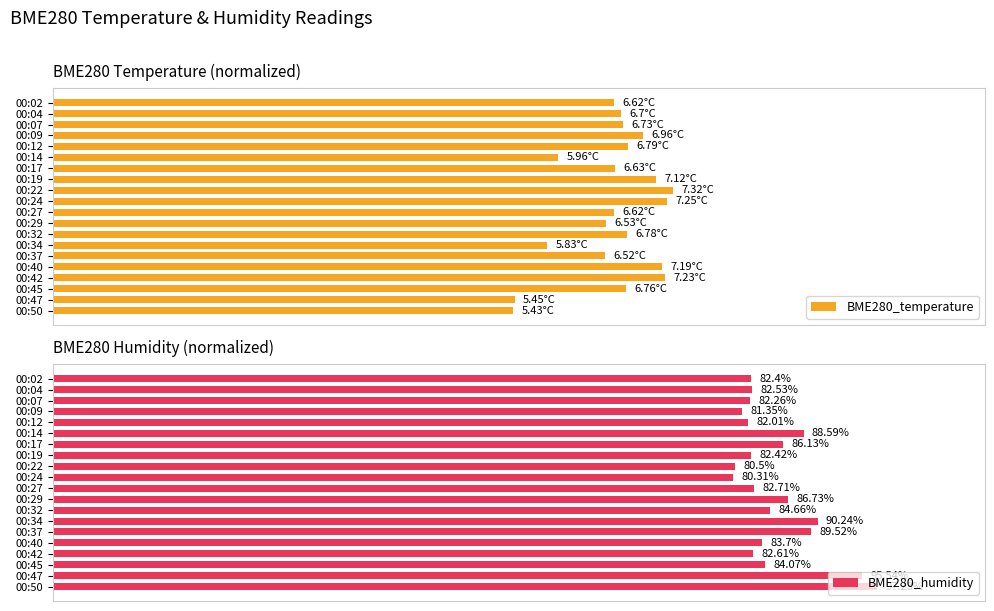

Rank the categories by BME280_humidity value from lowest to highest.

00:24, 00:22, 00:09, 00:12, 00:07, 00:02, 00:19, 00:04, 00:42, 00:27, 00:40, 00:45, 00:32, 00:17, 00:29, 00:14, 00:37, 00:34, 00:47, 00:50